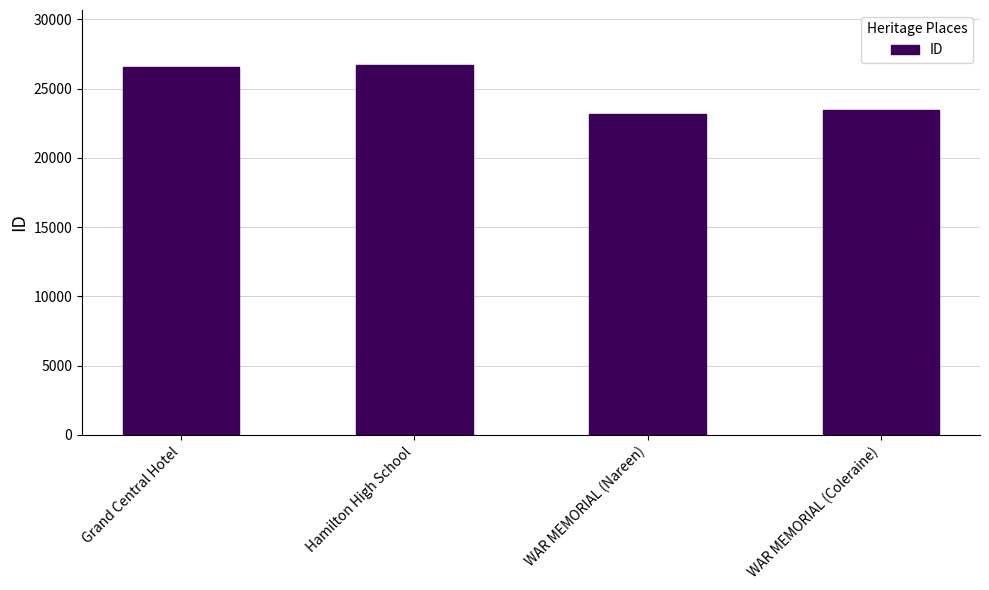

What is the sum of the values at Grand Central Hotel and Hamilton High School?

53235